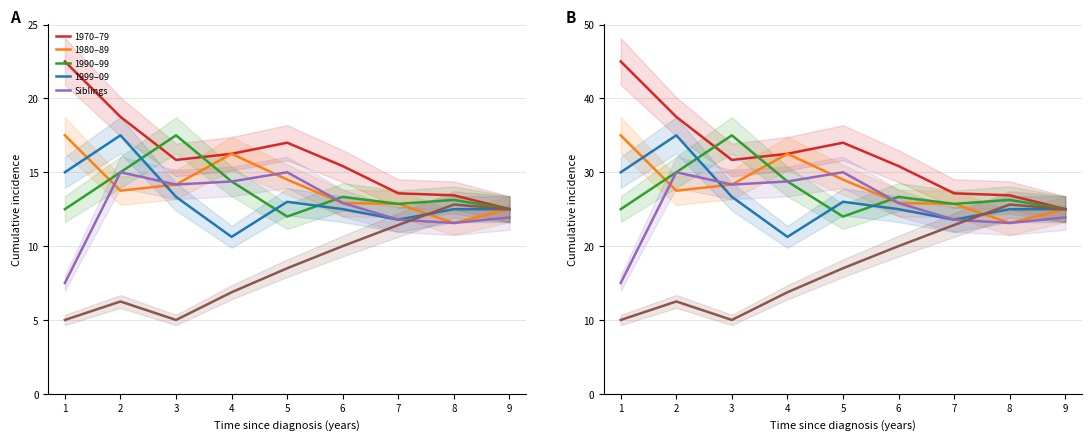

Which series has the largest total across all categories?

1970–79